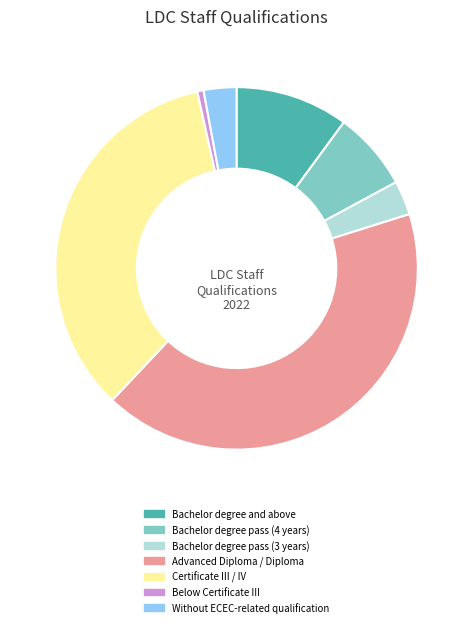

What is the largest slice in the pie chart?

Advanced Diploma / Diploma